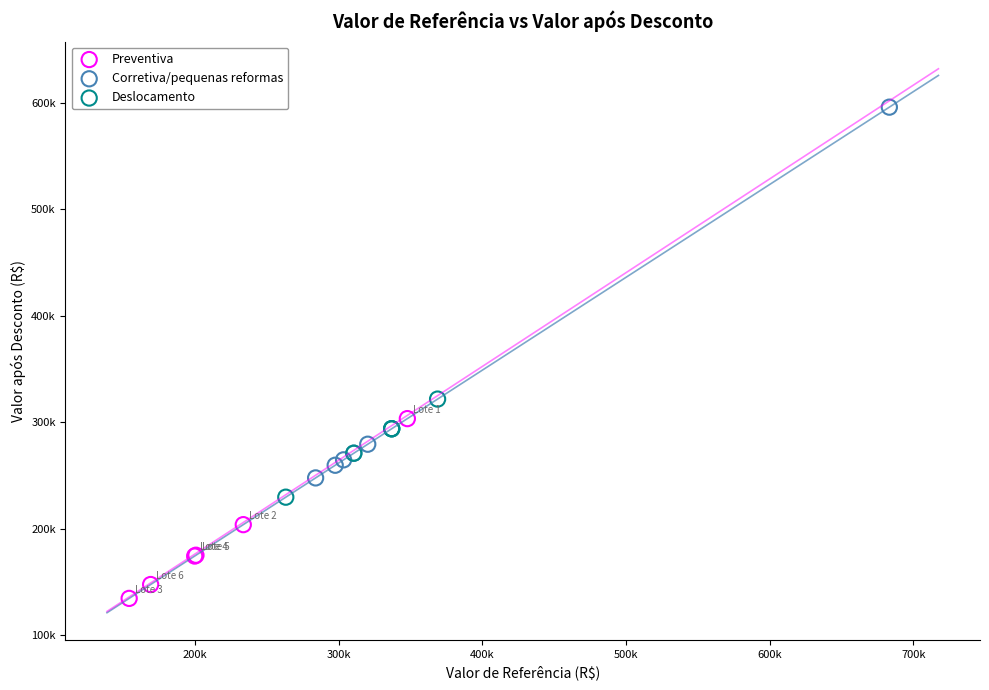

Which series reaches the minimum Y coordinate?

Preventiva